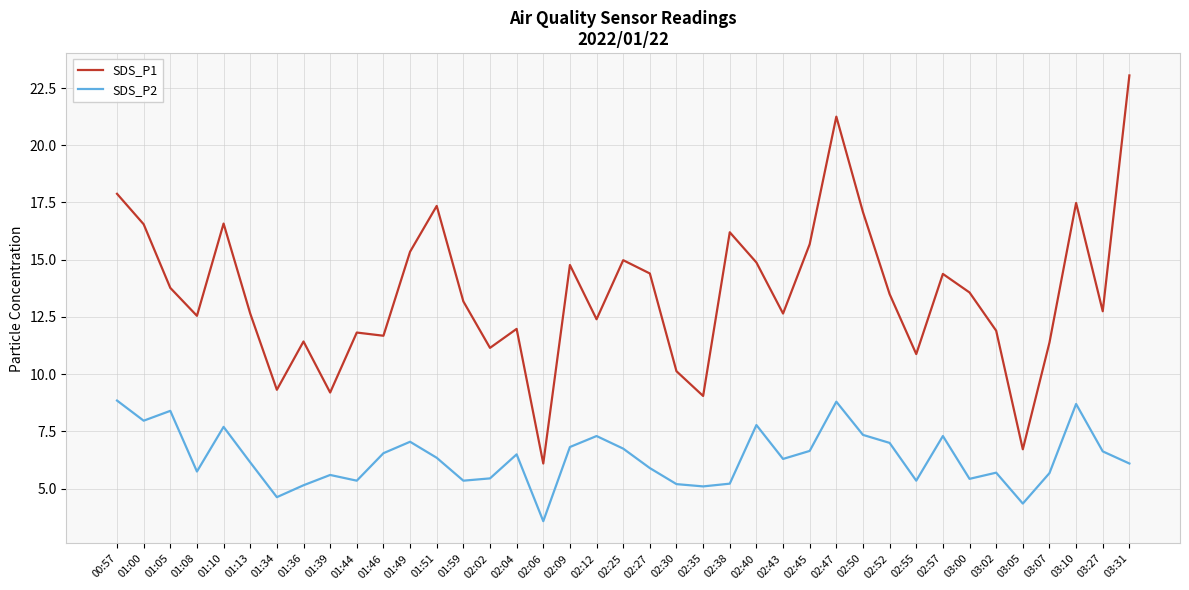

True or false: SDS_P1 and SDS_P2 cross at least once.

False